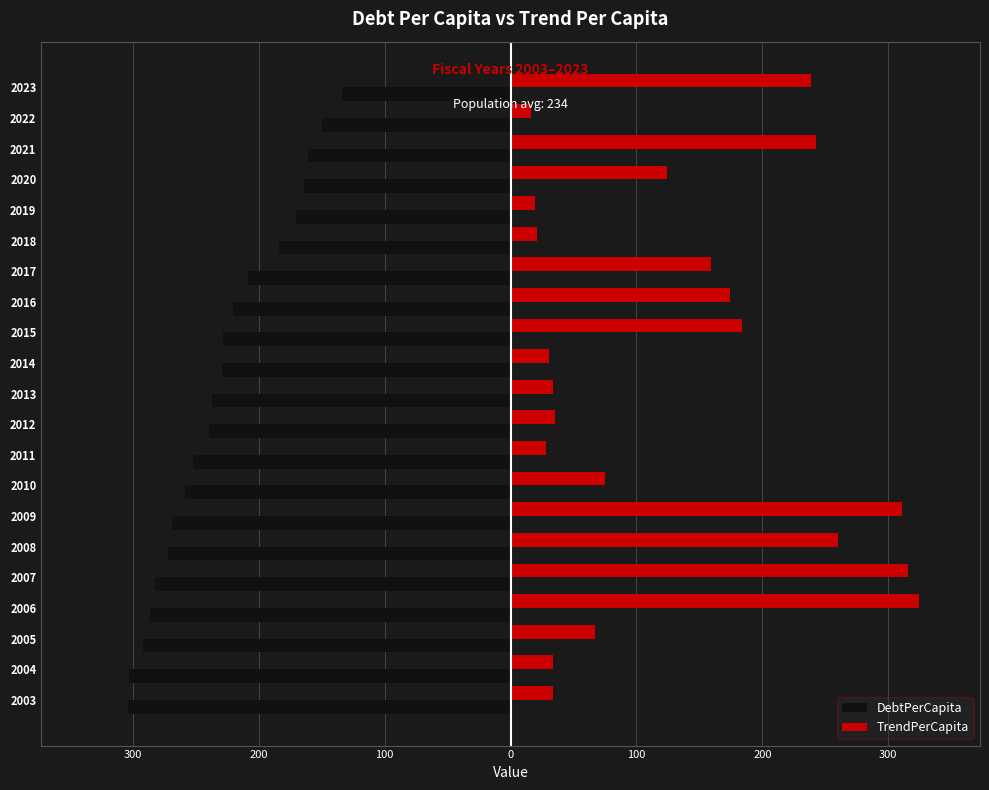

What are all the series names shown in the legend?

DebtPerCapita, TrendPerCapita